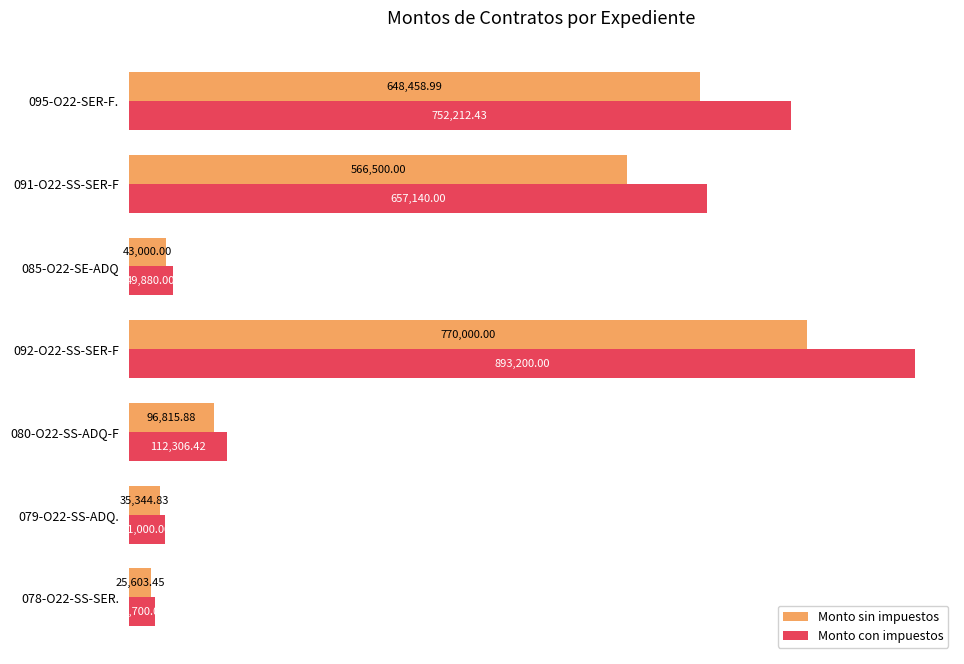

What is the greatest value displayed?

893200.0